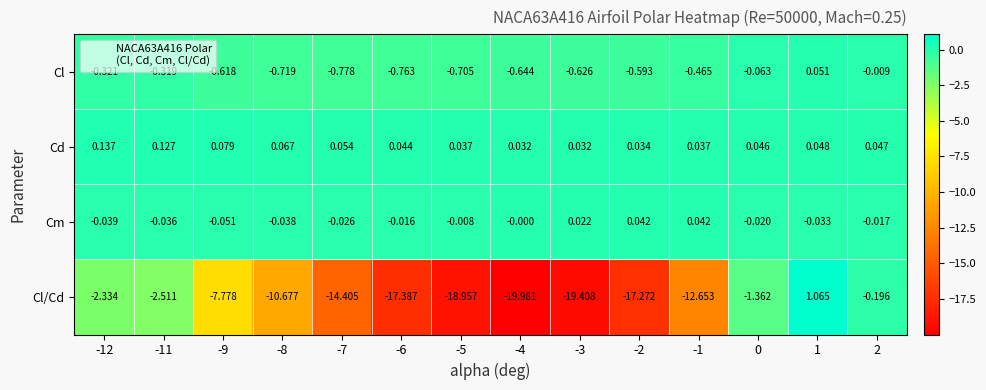

Count the number of categories in the chart.

14